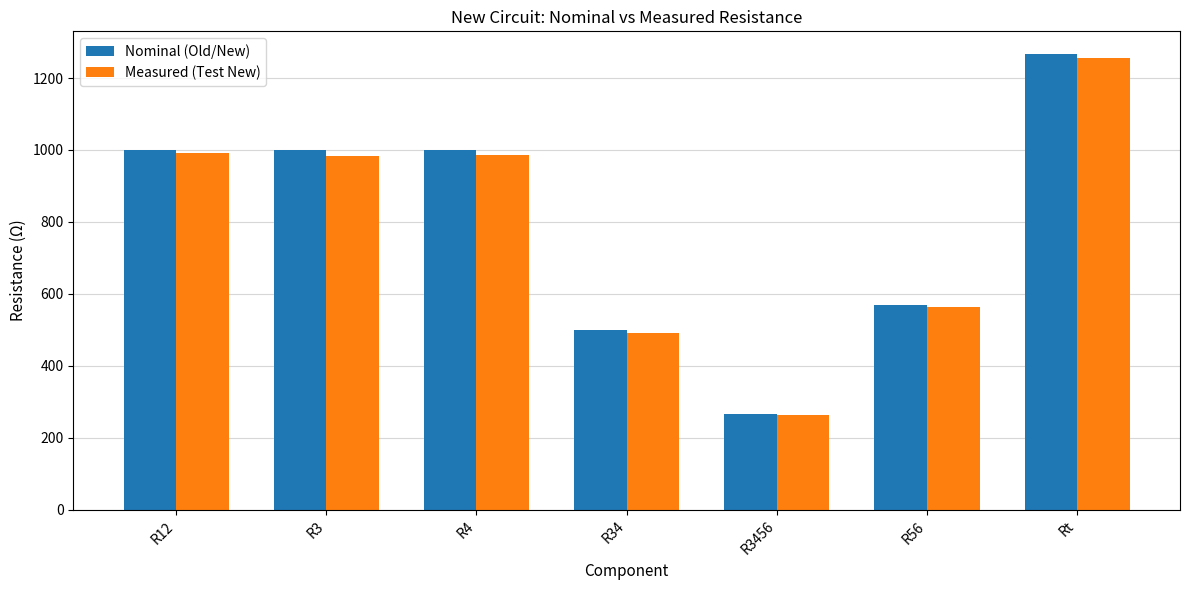

The Nominal (Old/New) series shows 500.0 at R34. True or false?

True